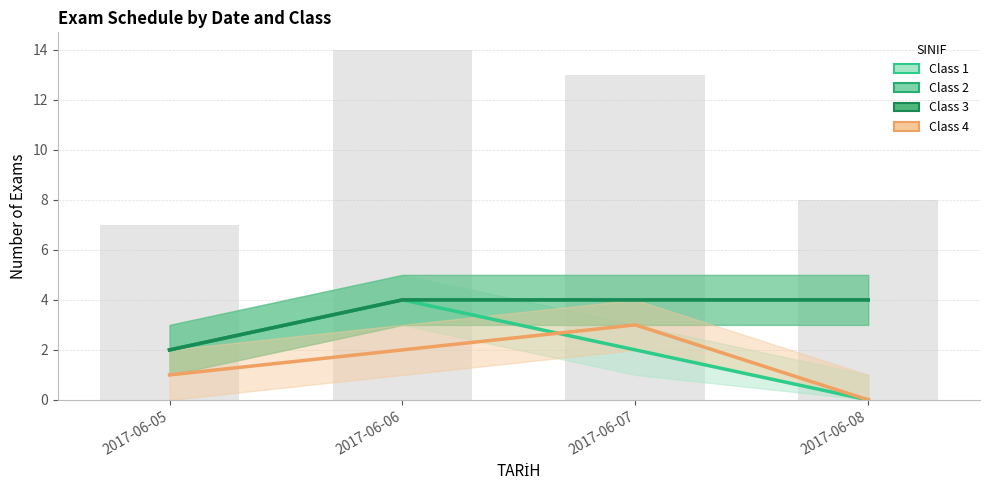

At which label does Class 2 reach its peak?

2017-06-06